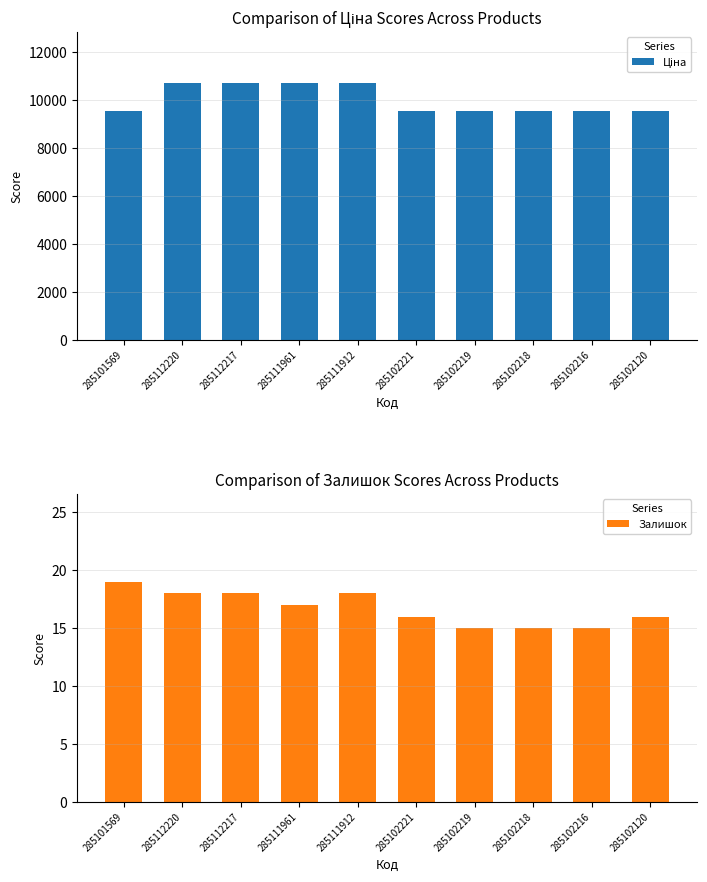

Which category has the highest value in the Ціна series?

285112220